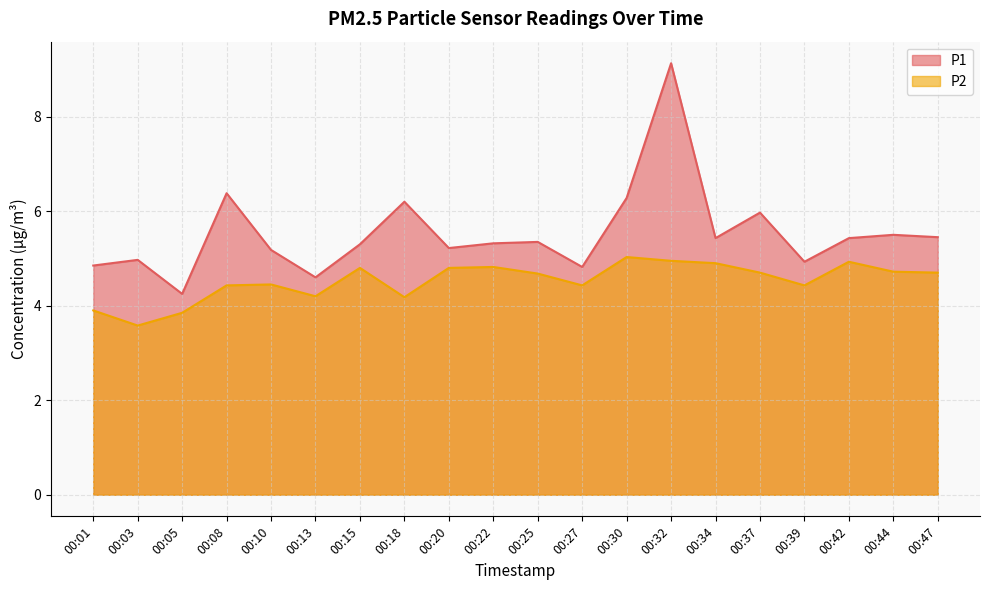

What is the difference between the highest and lowest values at 00:15?

0.5